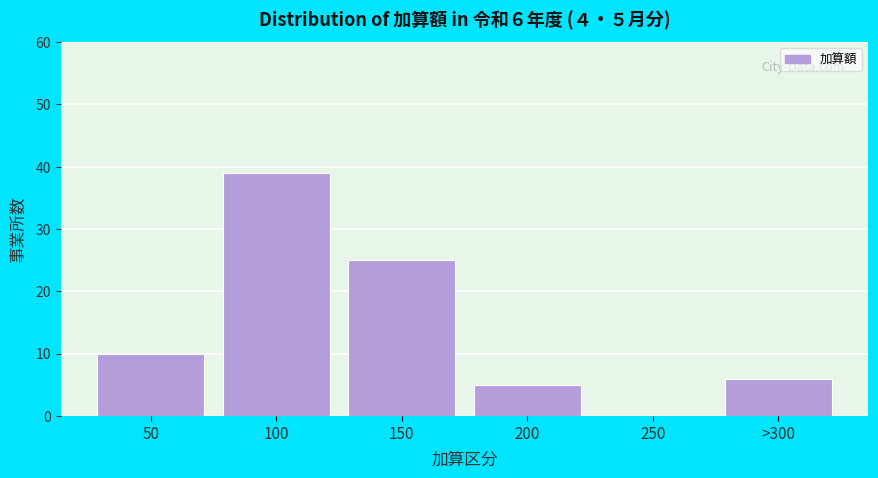

Reading left to right, extract all data points from this chart.

50=10	100=39	150=25	200=5	250=0	>300=6